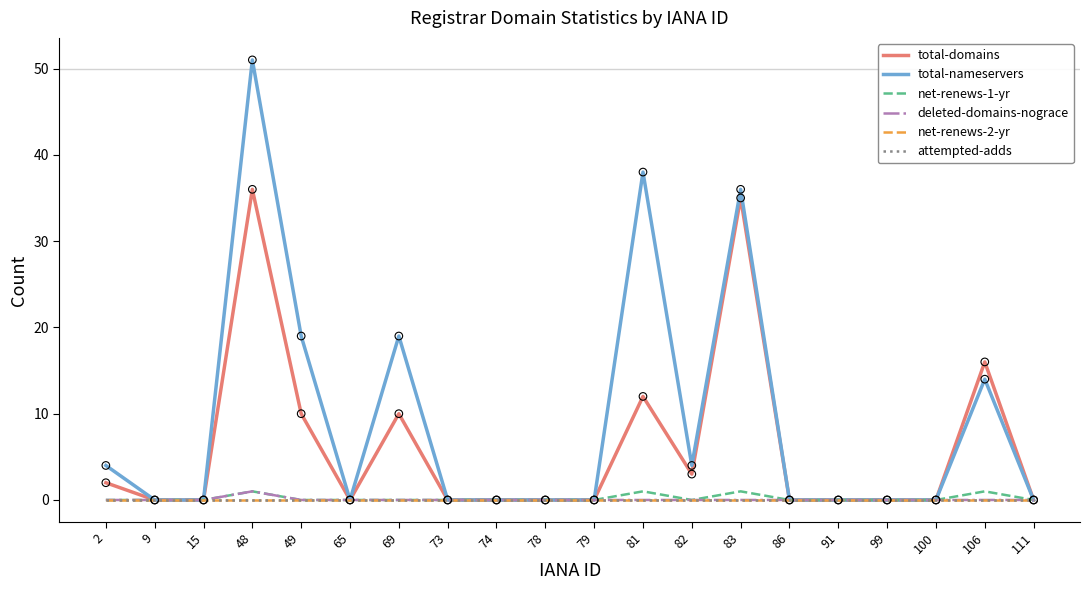

Is the value of total-domains at 48 greater than the value of deleted-domains-nograce at 99?

Yes